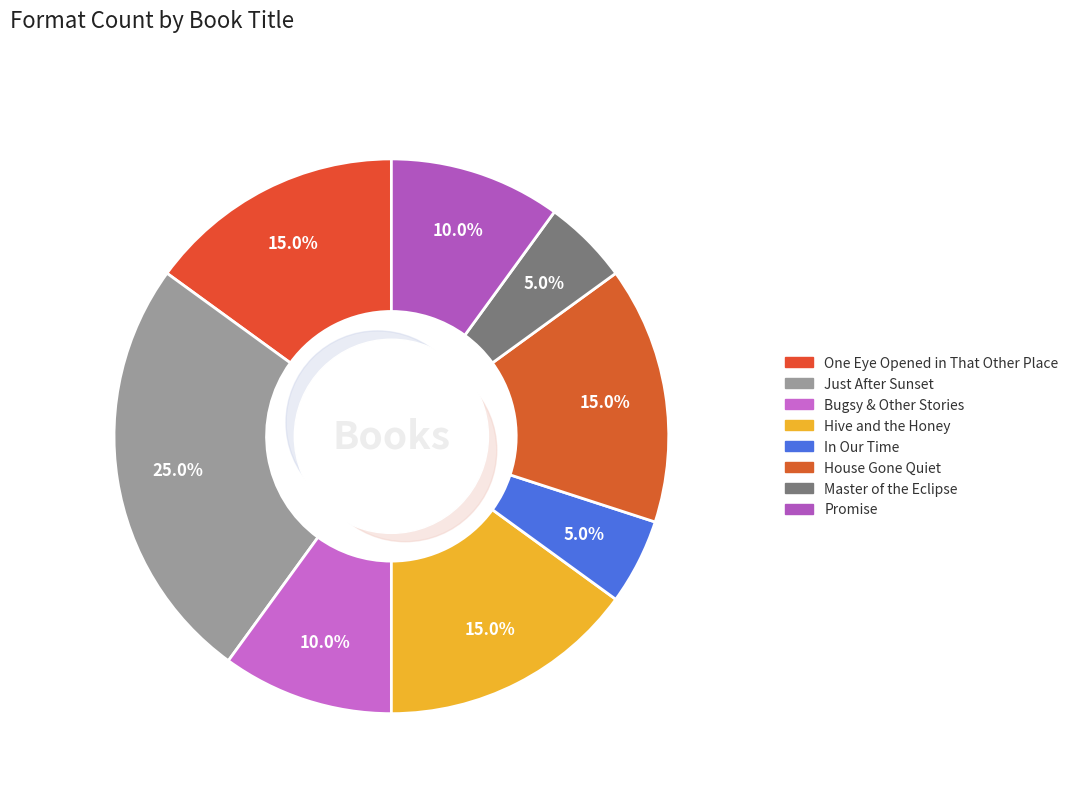

What is the change in value from One Eye Opened in That Other Place to Master of the Eclipse?

-2